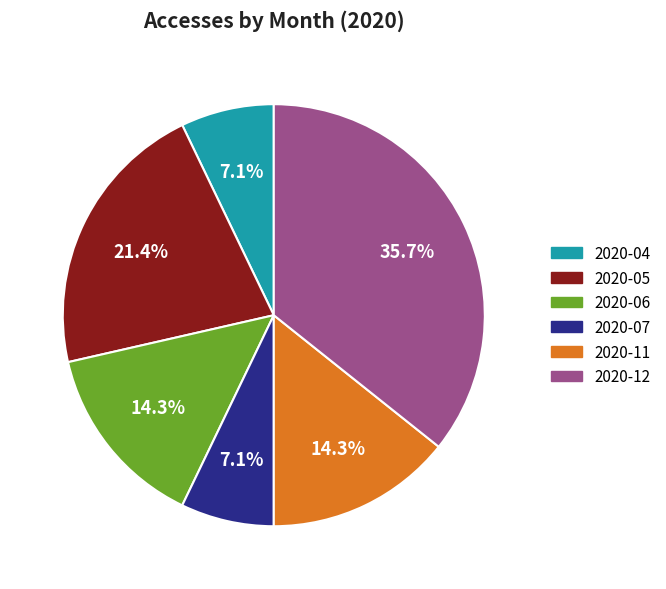

To the nearest percent, what is the difference between the 2020-05 and 2020-04 slice percentages?

14%